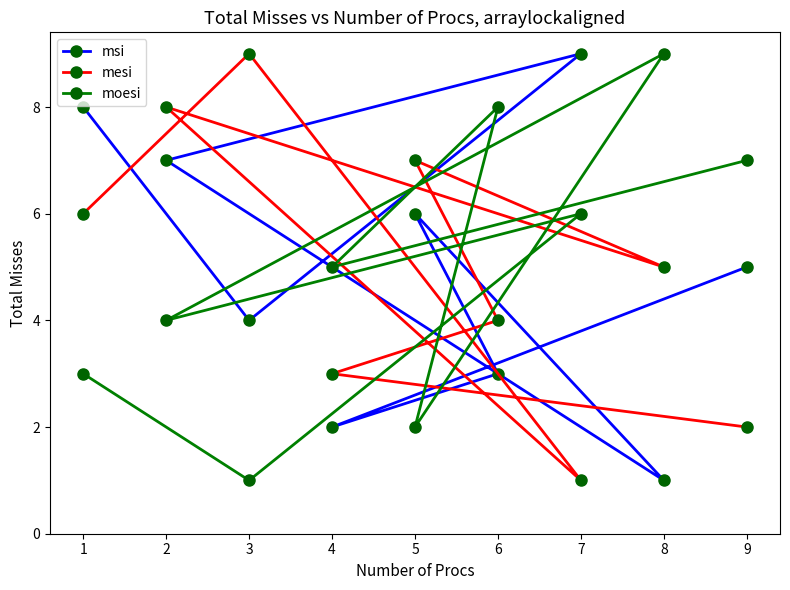

What is the spread (max minus min) of values at 8?

8